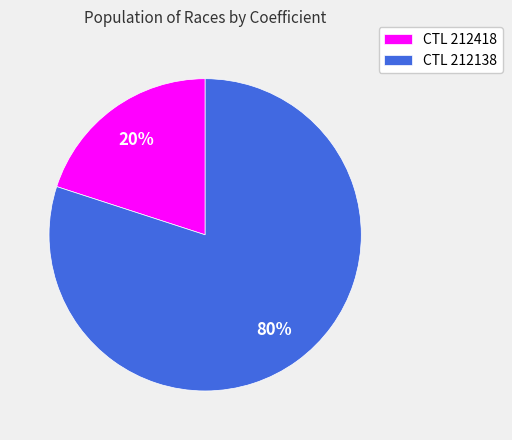

Count the number of slices in the pie.

2